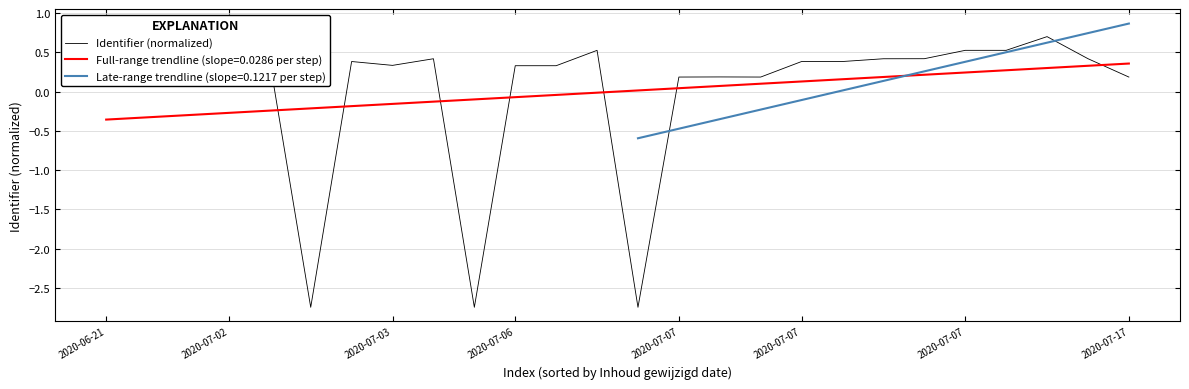

What is the minimum value shown in the chart?

-2.7